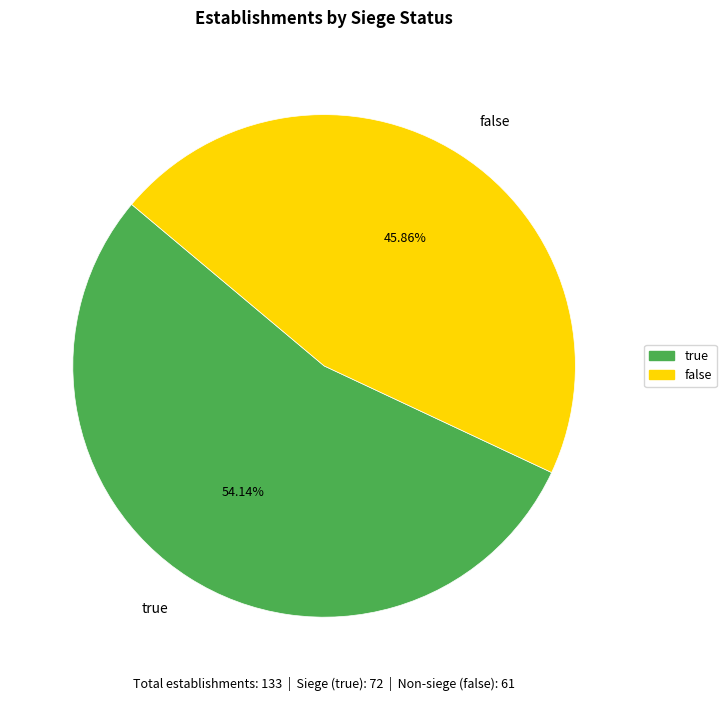

How many slices are in this pie chart?

2